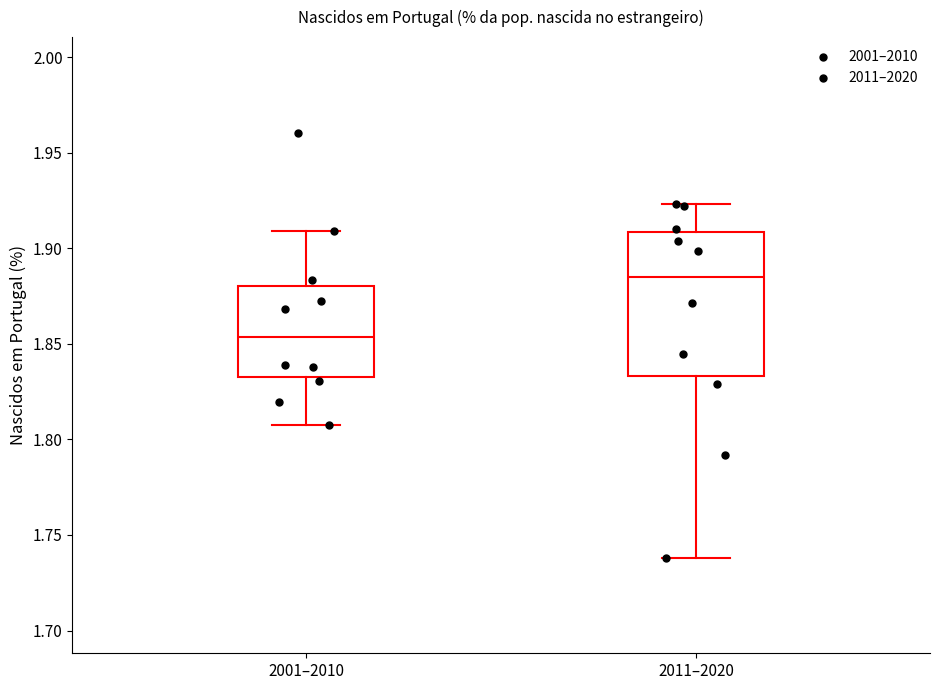

Where does the upper whisker of the box for 2011–2020 end on the y-axis? The values are not printed on the chart, so give them approximately, as read against the axis.

1.925